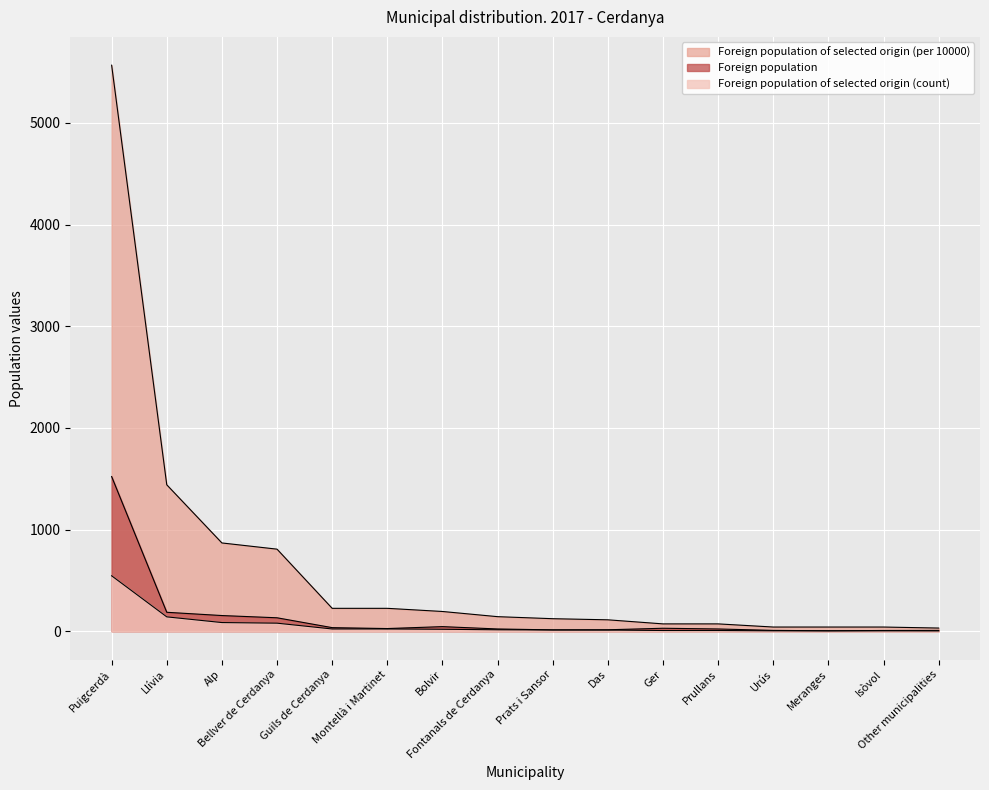

At which category is the sum across all series the highest?

Puigcerdà